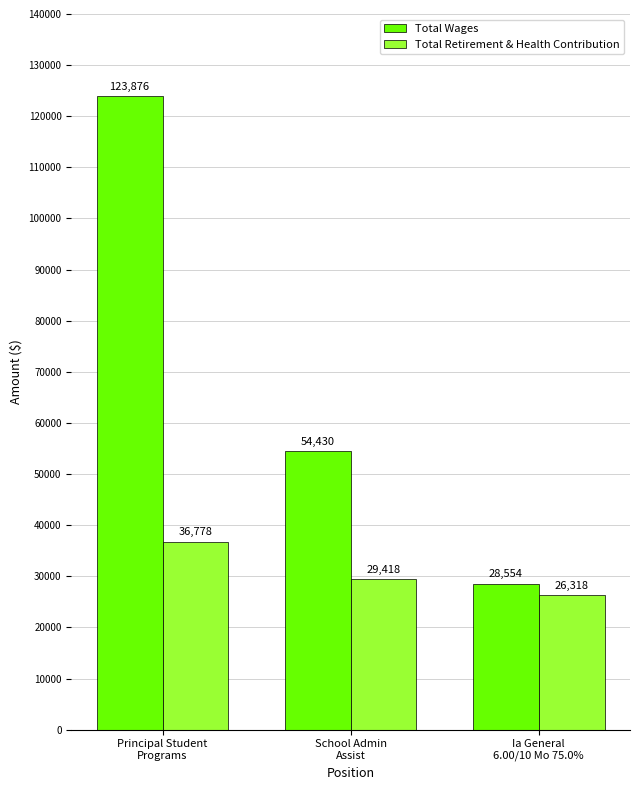

What is the smallest value displayed?

26318